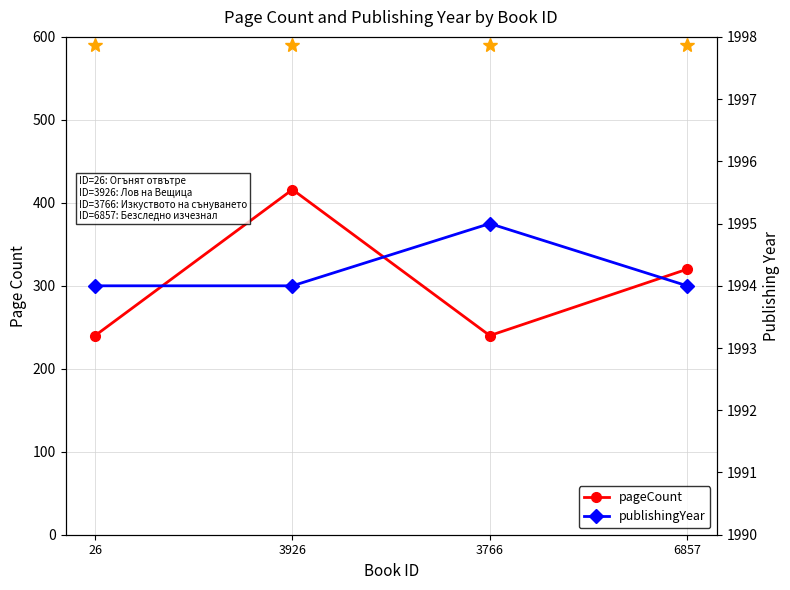

How many categories are shown in the chart?

4